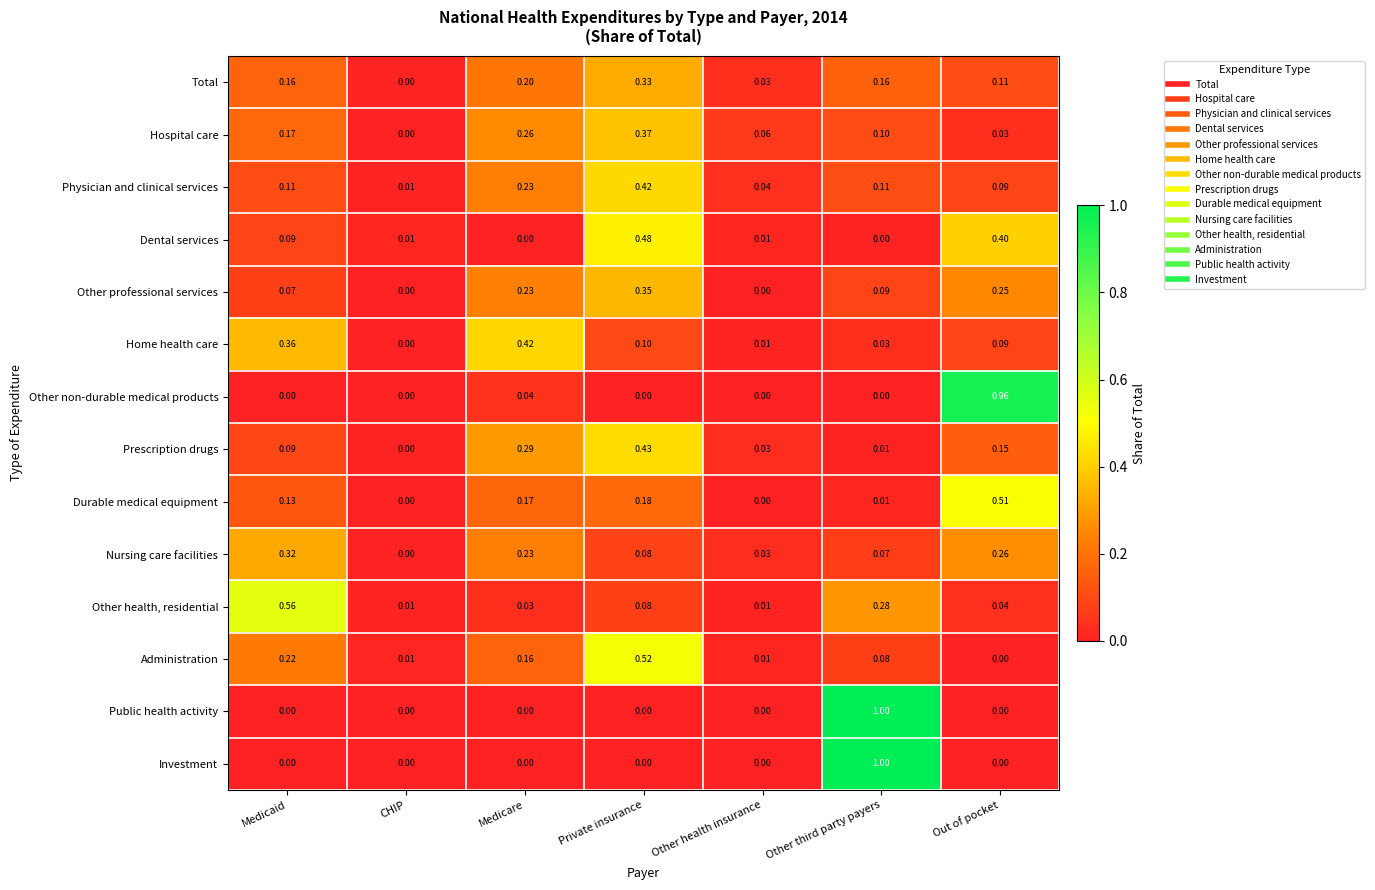

At which category is the sum across all series the highest?

Private insurance